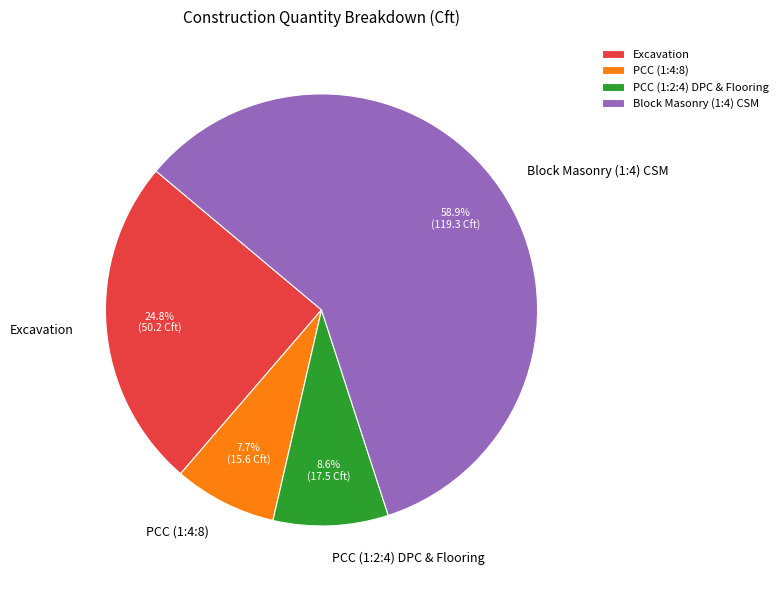

To the nearest percent, what portion does PCC (1:2:4) DPC & Flooring represent?

9%